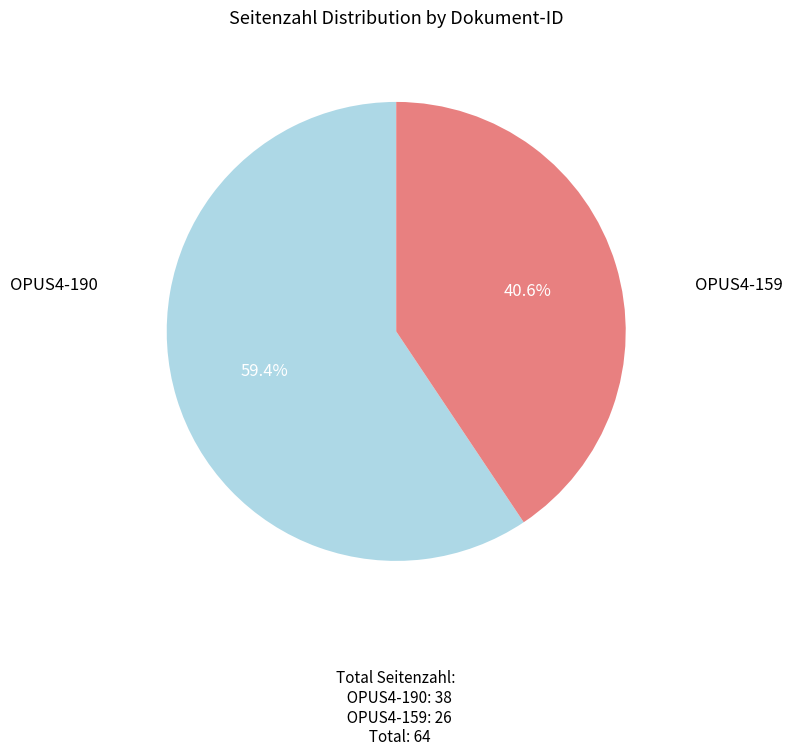

Is there any slice that represents more than half of the pie?

Yes